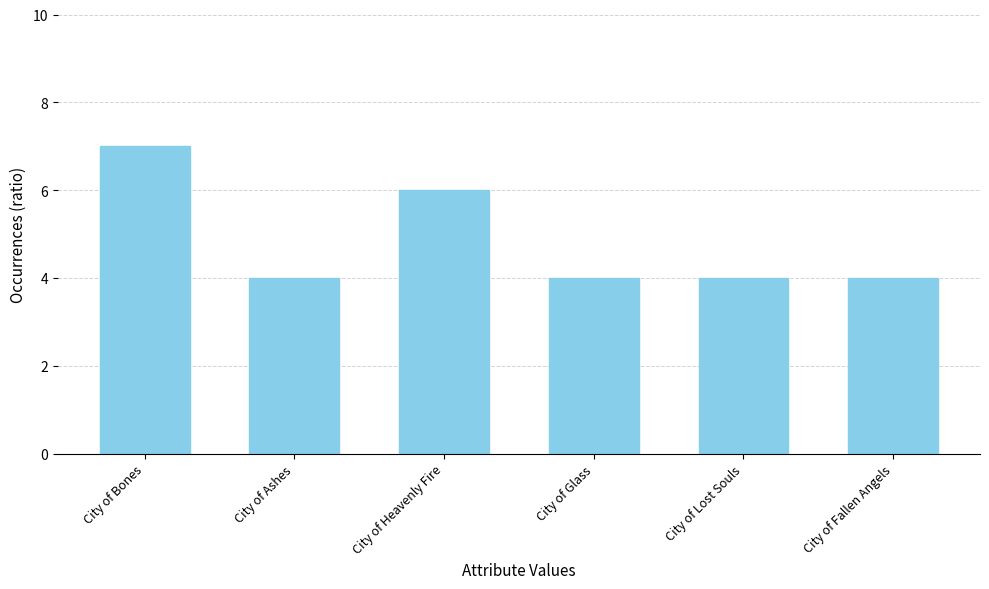

What is the value of the 2nd bar from the left?

4